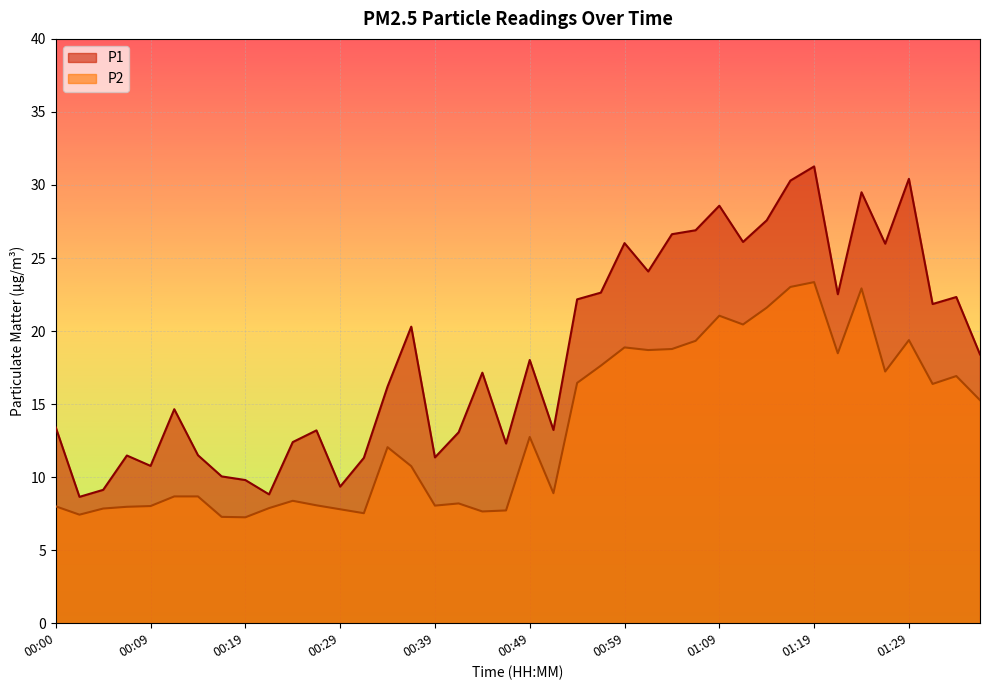

What are all the series names shown in the legend?

P1, P2